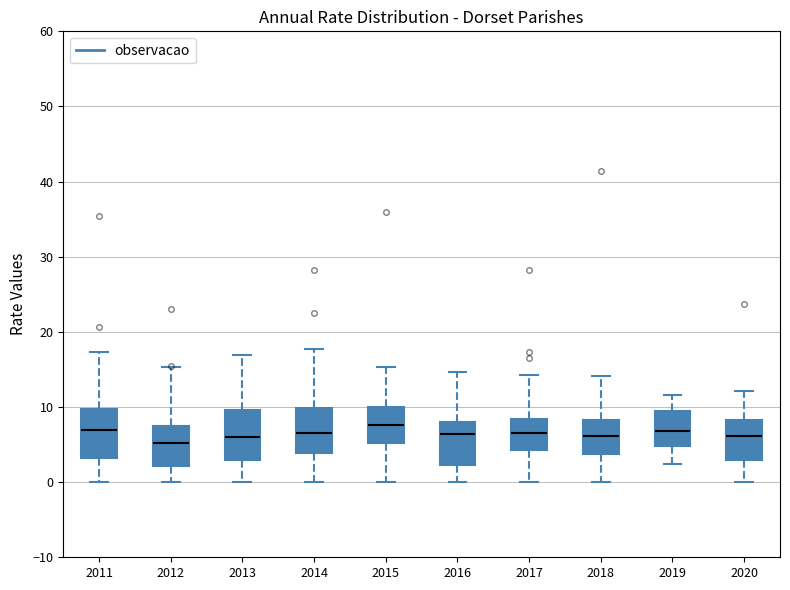

Reading left to right, transcribe this box plot: for each box, give where its median line is, the range the box spans, and where its two whiskers end, as read against the y-axis. The values are not printed on the chart, so give them approximately, as read against the axis.

2011: median 7, box 3 to 10, whiskers 0 to 17
2012: median 5, box 2 to 8, whiskers 0 to 15
2013: median 6, box 3 to 10, whiskers 0 to 17
2014: median 7, box 4 to 10, whiskers 0 to 18
2015: median 8, box 5 to 10, whiskers 0 to 15
2016: median 6, box 2 to 8, whiskers 0 to 15
2017: median 6, box 4 to 8, whiskers 0 to 14
2018: median 6, box 4 to 8, whiskers 0 to 14
2019: median 7, box 5 to 10, whiskers 2 to 12
2020: median 6, box 3 to 8, whiskers 0 to 12